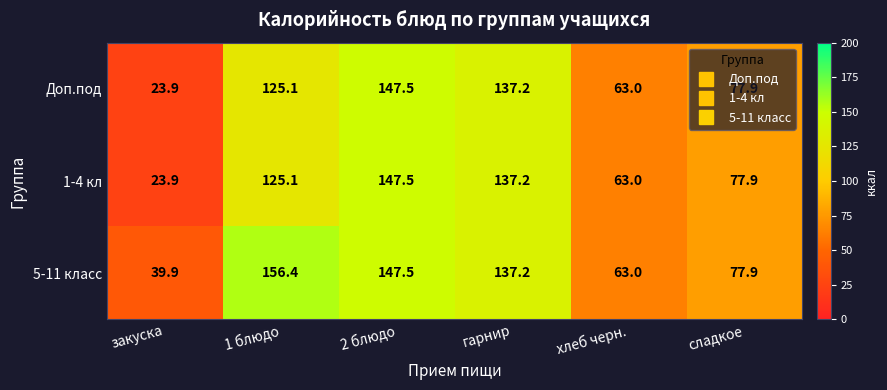

What is the difference between the maximum and minimum values in the Доп.под series?

123.6